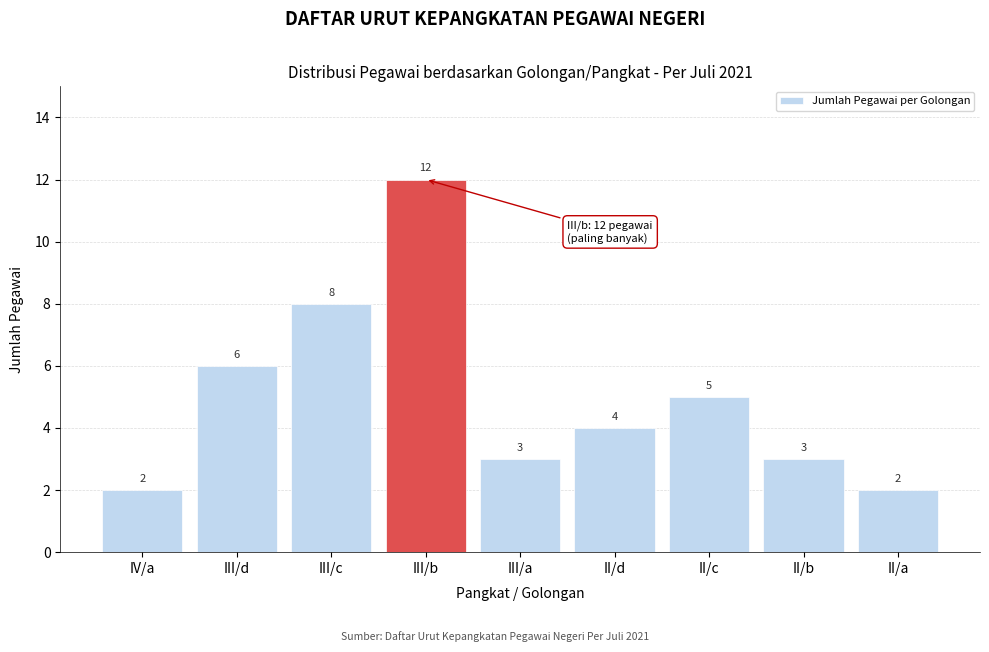

Reading left to right, list all the values displayed in this chart.

IV/a=2	III/d=6	III/c=8	III/b=12	III/a=3	II/d=4	II/c=5	II/b=3	II/a=2